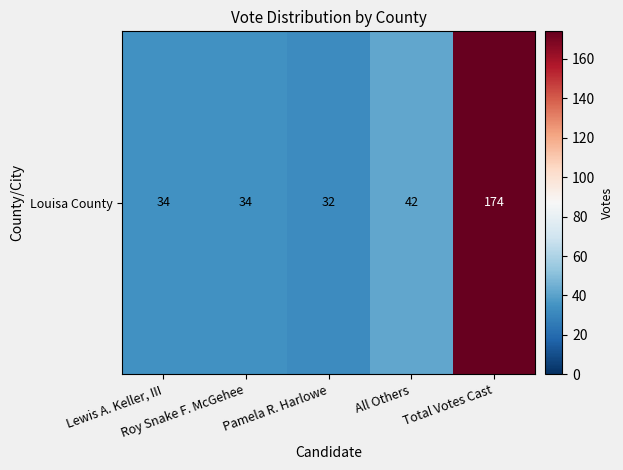

Is it true that the value at Lewis A. Keller, III is 34?

True